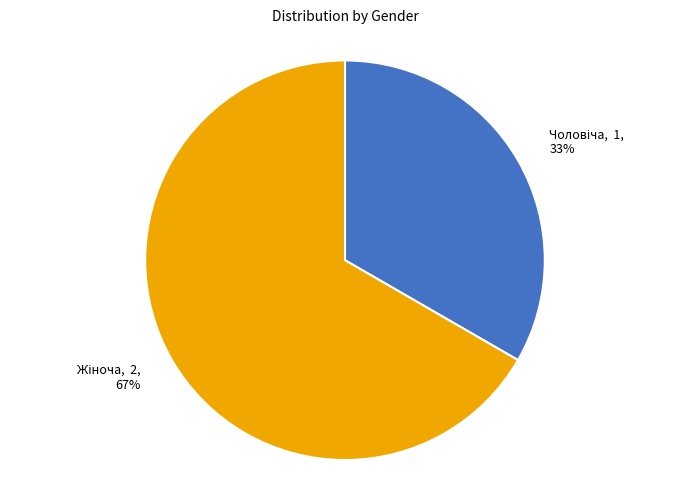

Is there any slice that represents more than half of the pie?

Yes